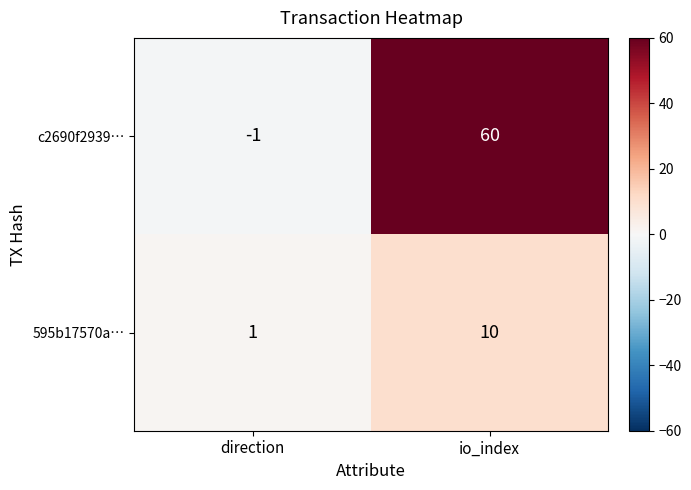

True or false: 595b17570a… has a value of 10 at io_index.

True